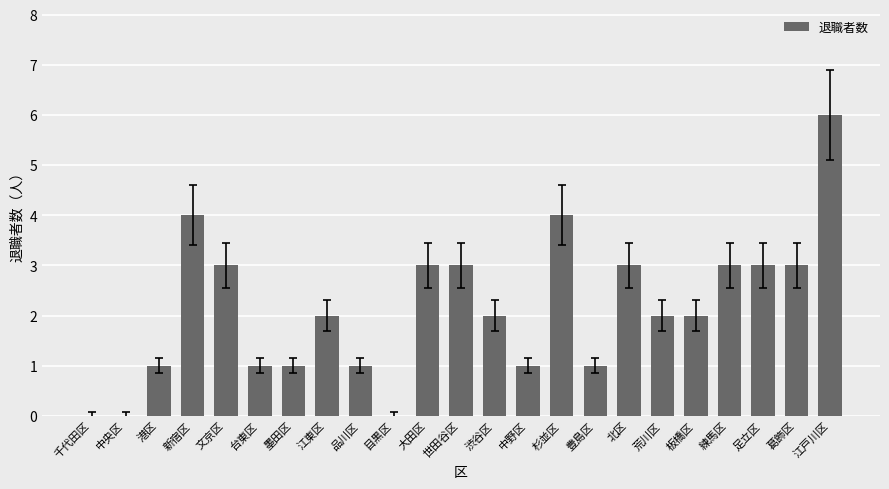

How many distinct data groups are displayed?

1